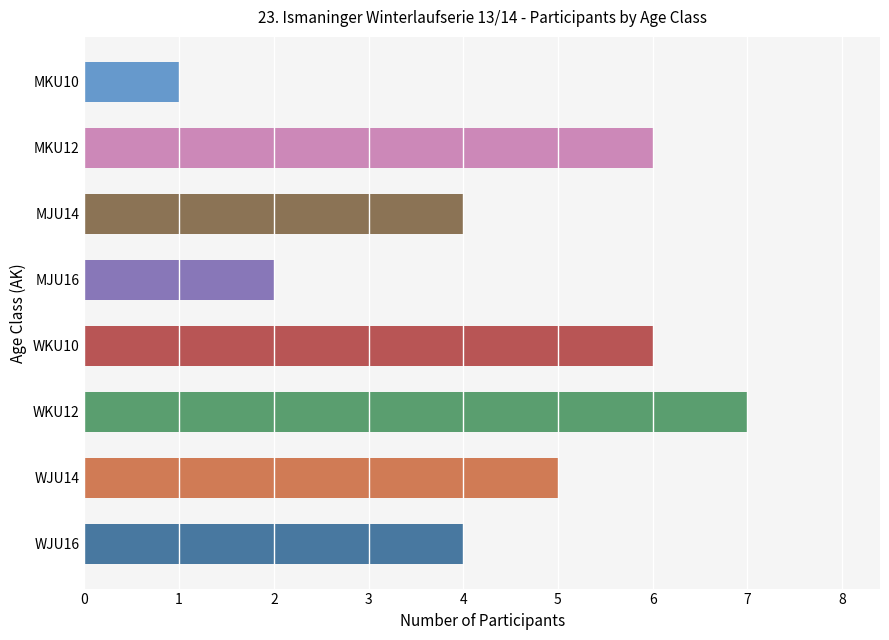

What is the greatest value displayed?

7